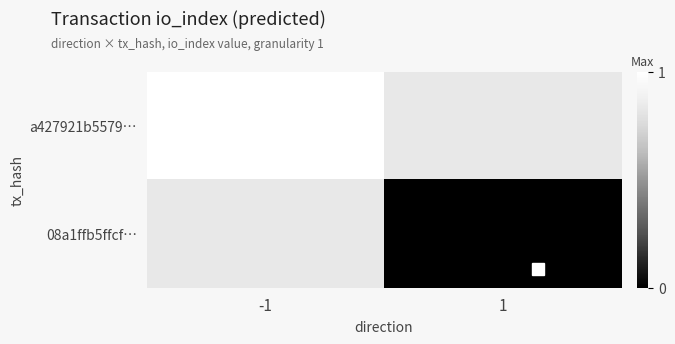

True or false: a427921b5579… has a value of 0.3 at -1.

False